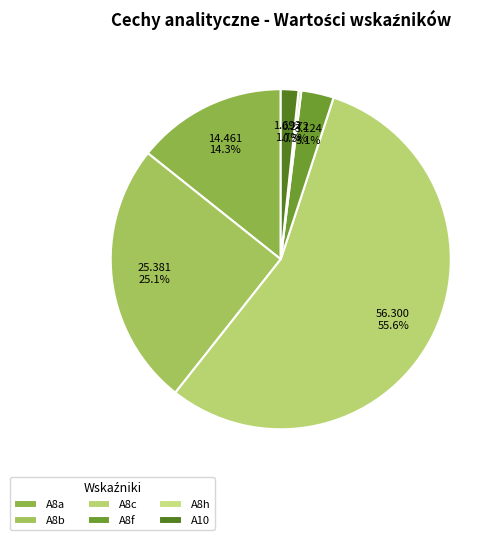

Do A8c and A10 together represent more than half of the pie?

Yes